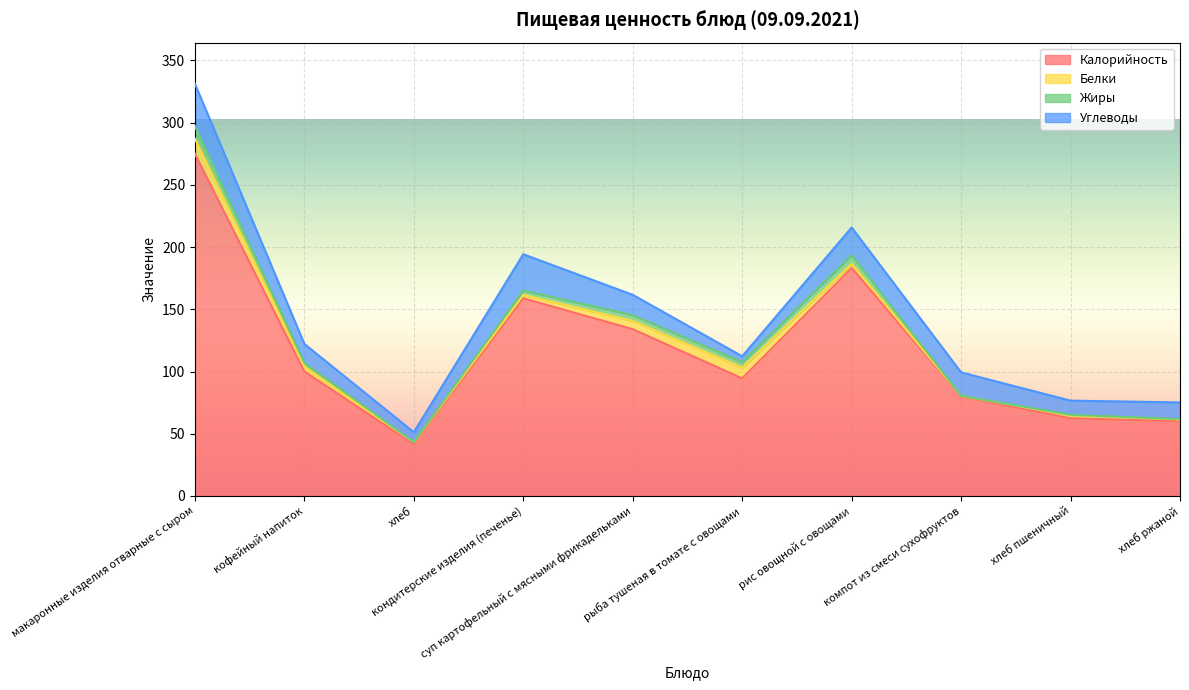

Count the number of categories in the chart.

10